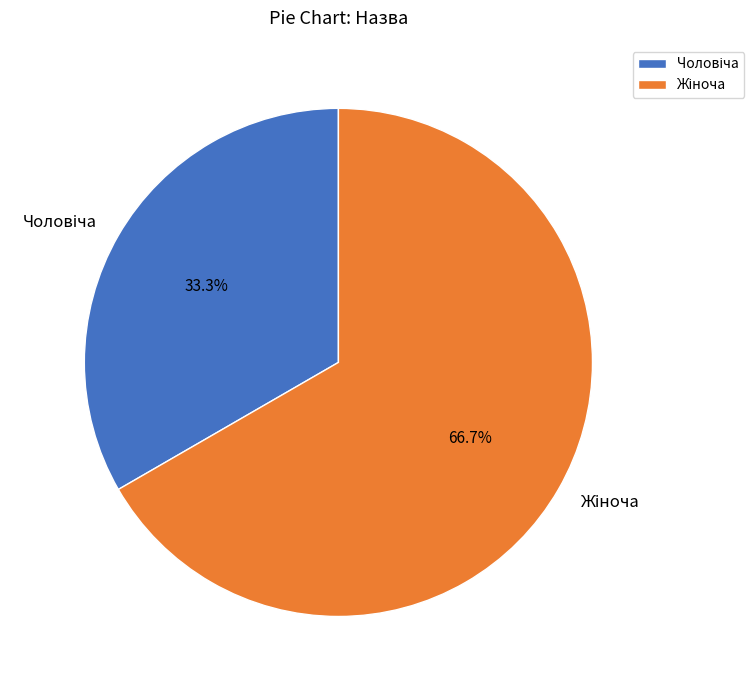

Is there a majority slice in this chart?

Yes